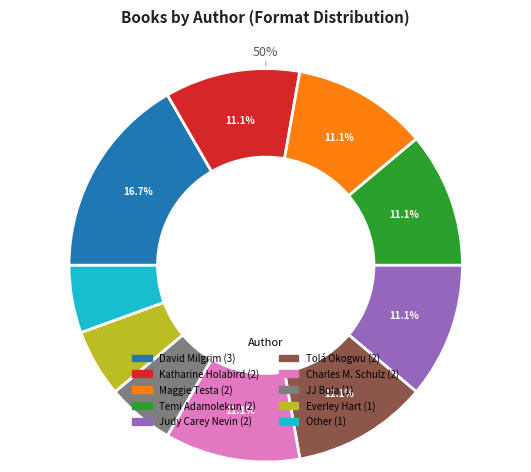

Rank the categories by value from highest to lowest.

David Milgrim, Katharine Holabird, Maggie Testa, Temi Adamolekun, Judy Carey Nevin, Tolá Okogwu, Charles M. Schulz, JJ Bola, Everley Hart, Other